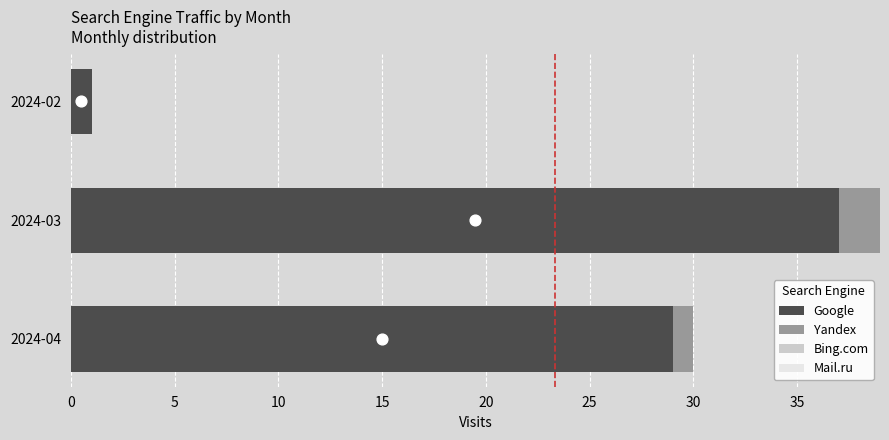

At which label is Google closest to 19?

2024-04